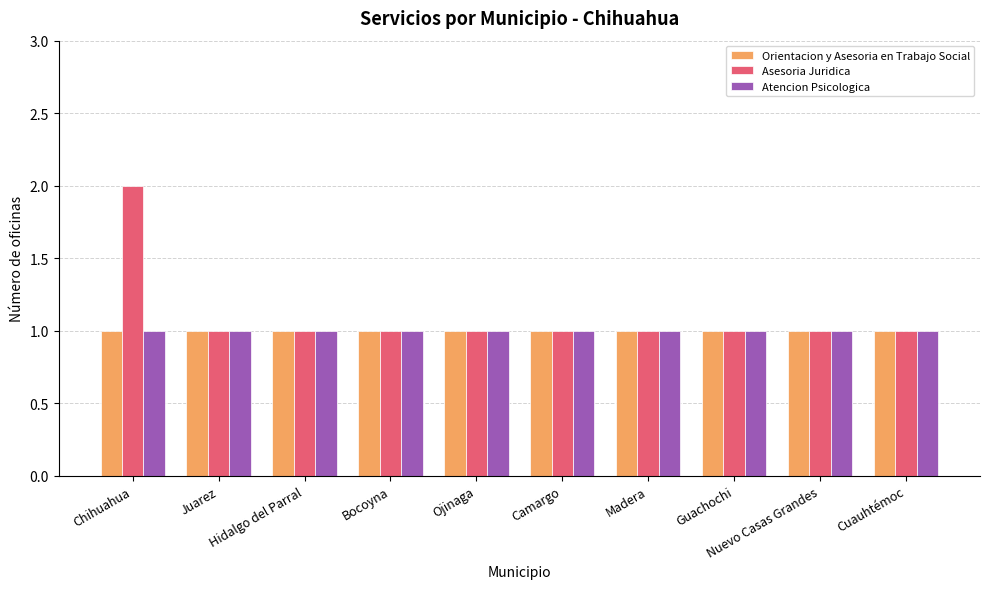

What is the sum of all Atencion Psicologica values?

10